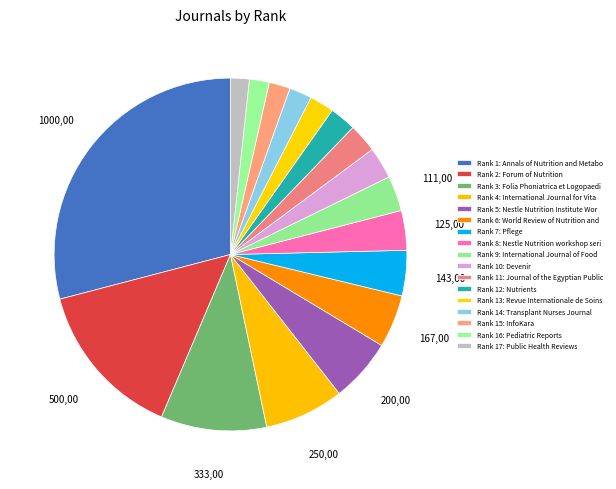

How many segments does this pie chart have?

17